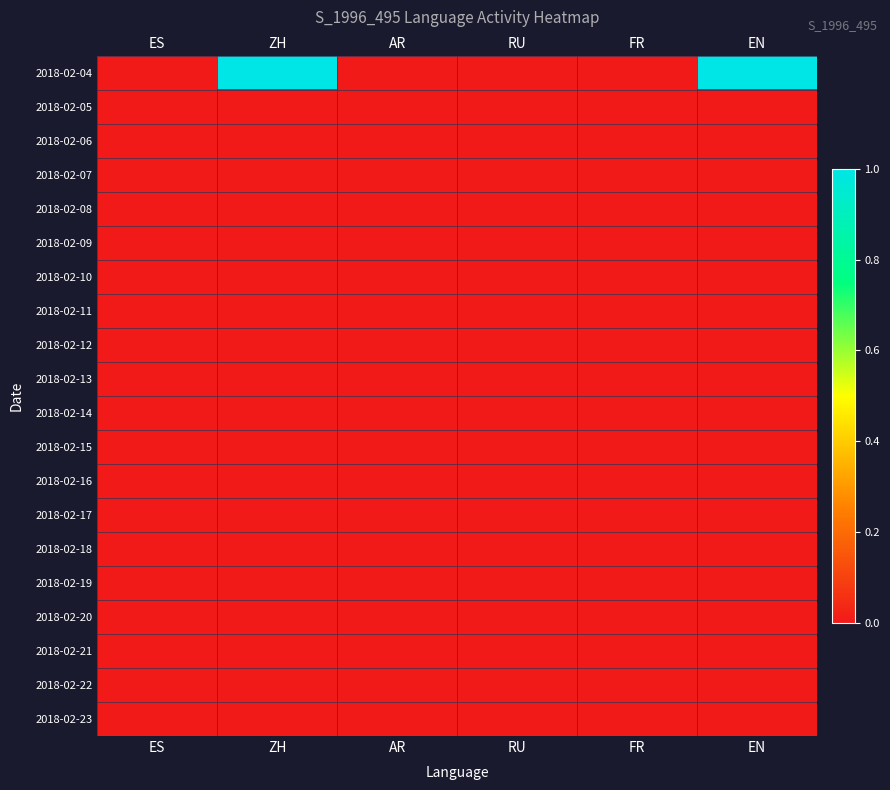

At how many categories does at least one series exceed 0?

2